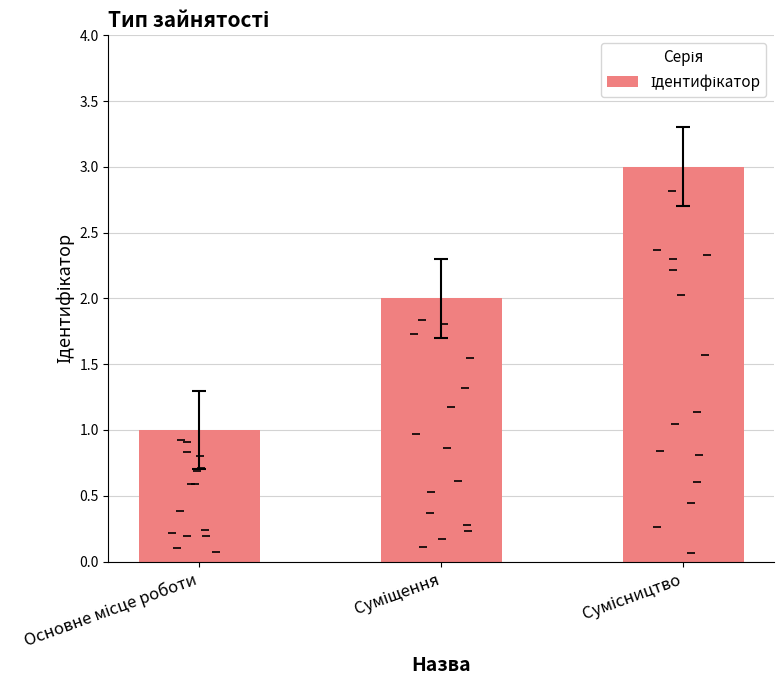

The value at Сумісництво is 3. True or false?

True